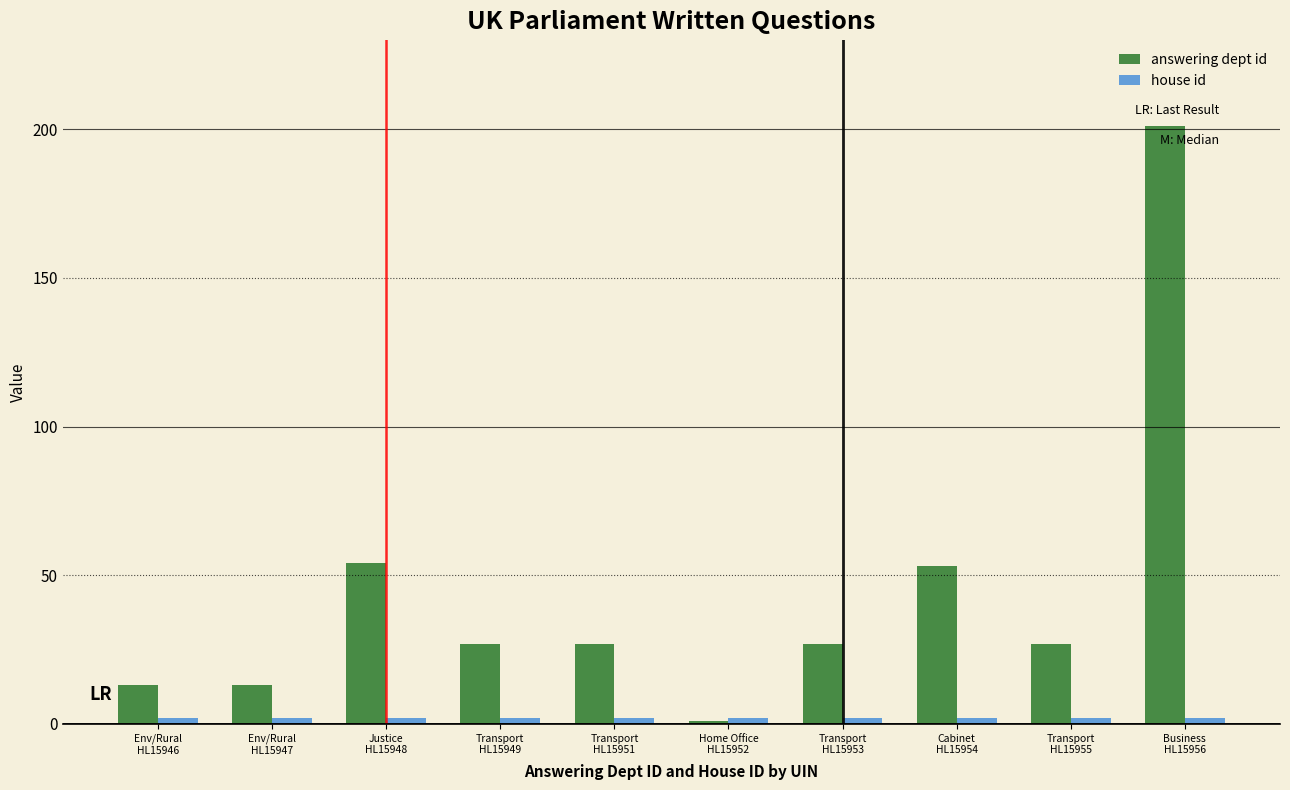

Which series has the largest total across all categories?

answering dept id